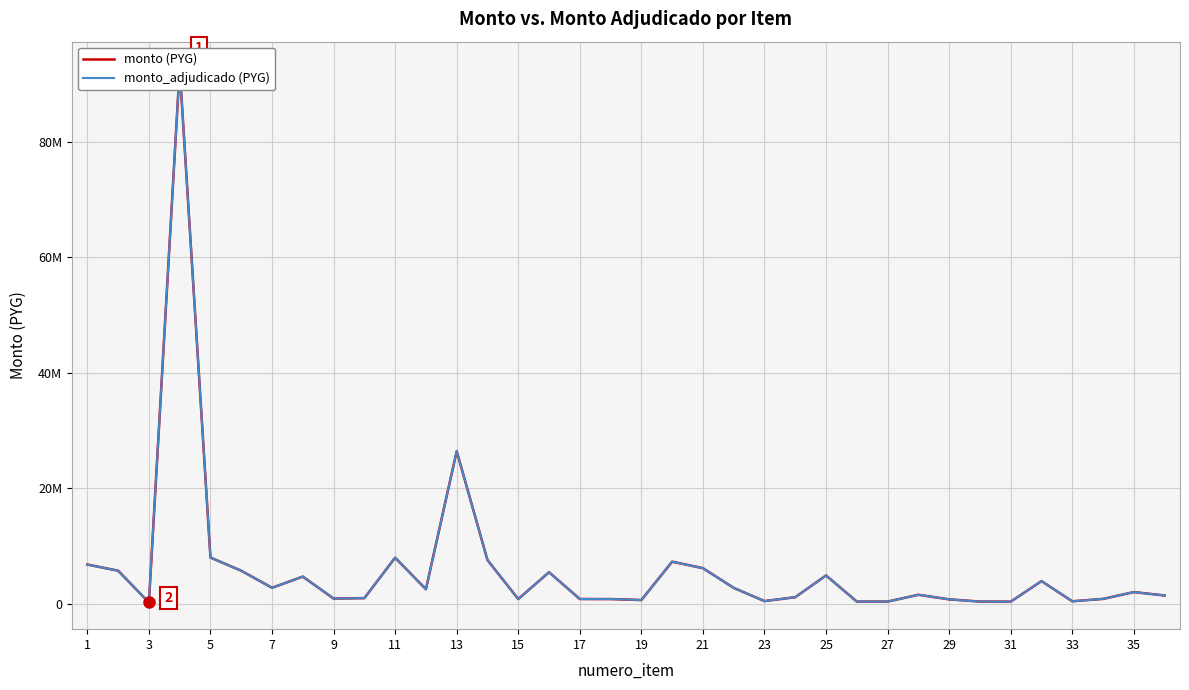

Which series has the widest spread of values?

monto_adjudicado